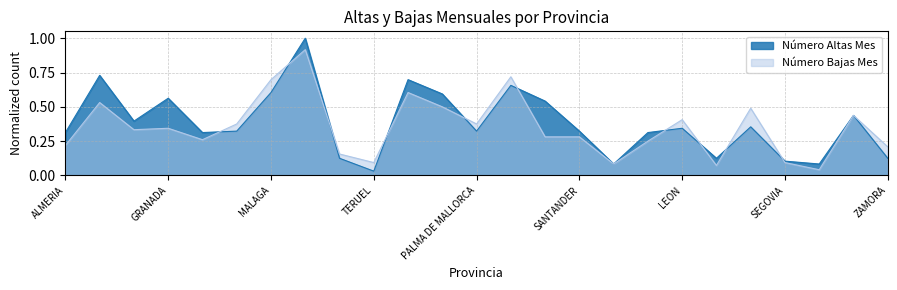

What is the label of the 14th point from the right?

OVIEDO